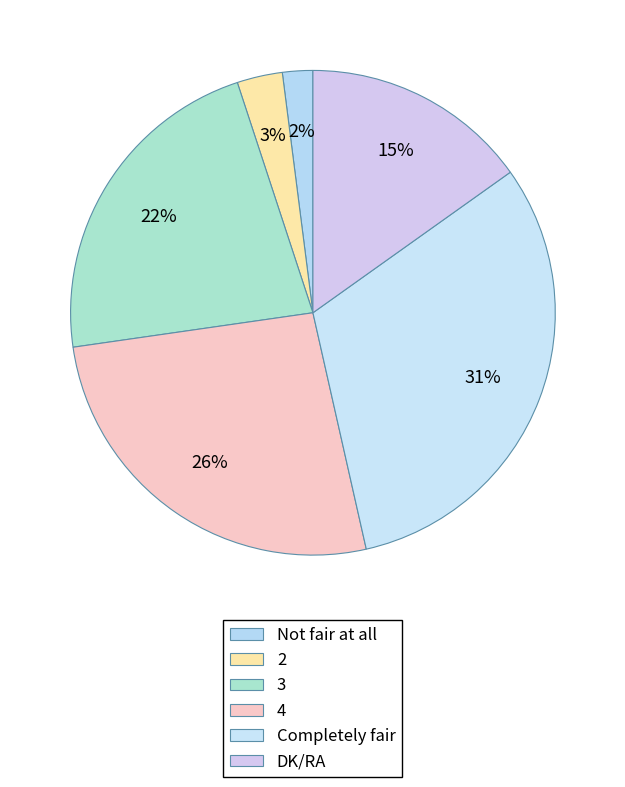

Is Completely fair the majority of the pie?

No